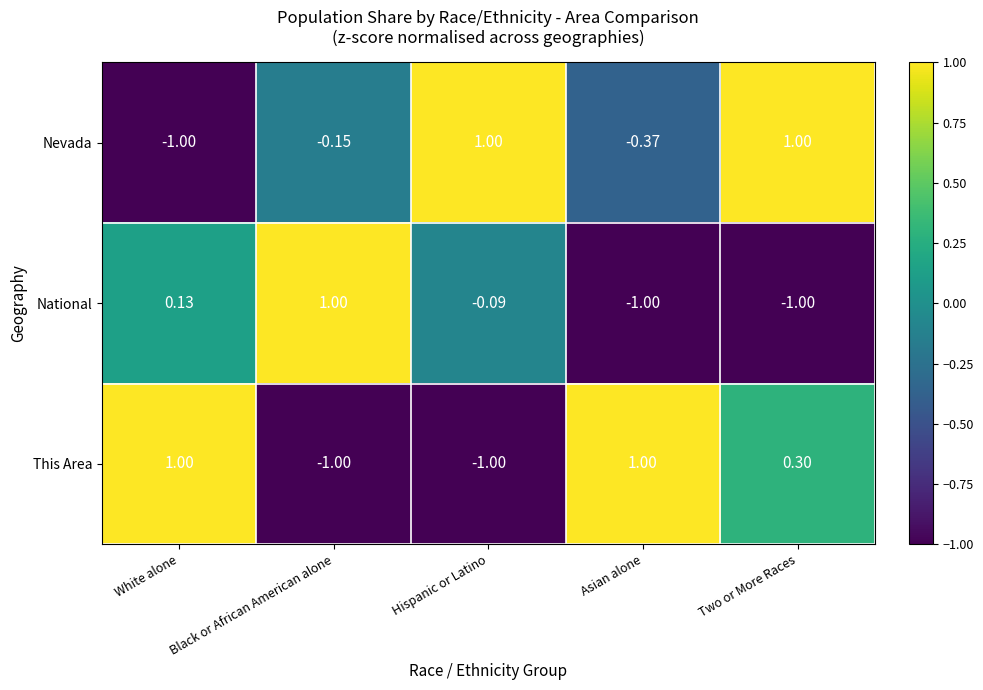

At how many categories does at least one series exceed 0?

5